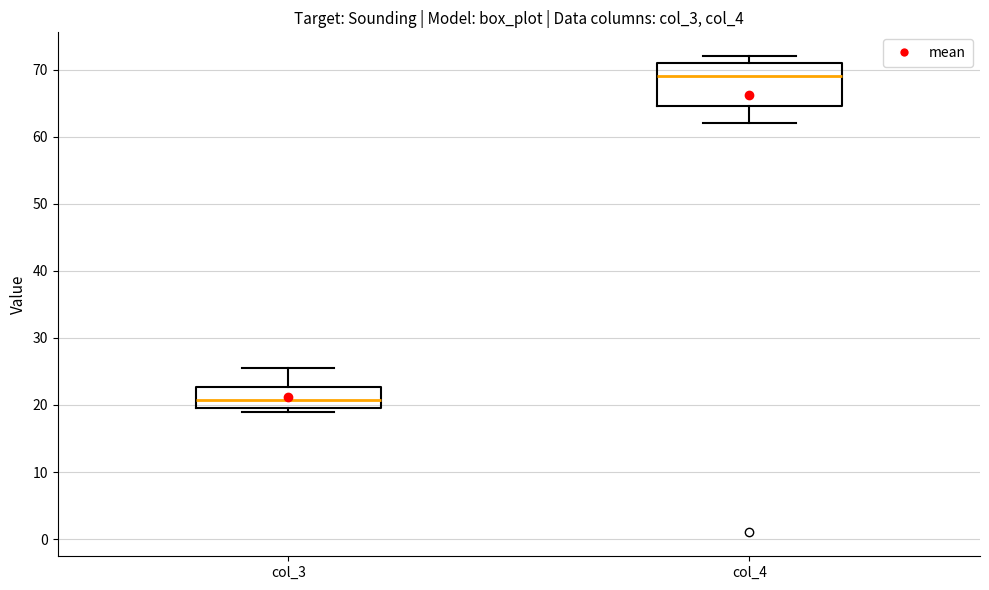

Which box's median line is the lowest?

col_3